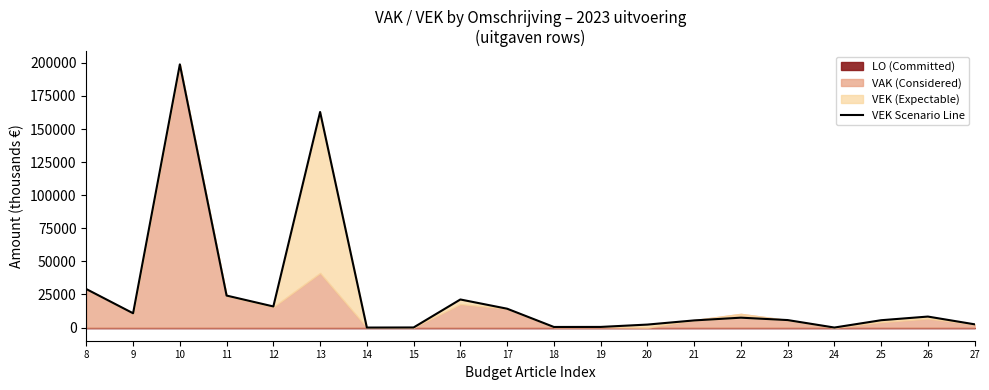

Reading left to right, transcribe all the data shown in this chart.

29062	10782	198846	24153	15926	162863	-16	57	21202	14231	432	464	2236	5383	7452	5645	0	5531	8291	2435